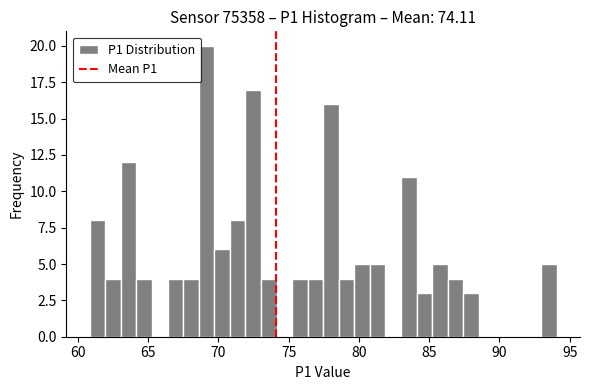

Around what value on the x-axis is the tallest bar? Give the approximate position of its centre, as read against the axis.

69.0